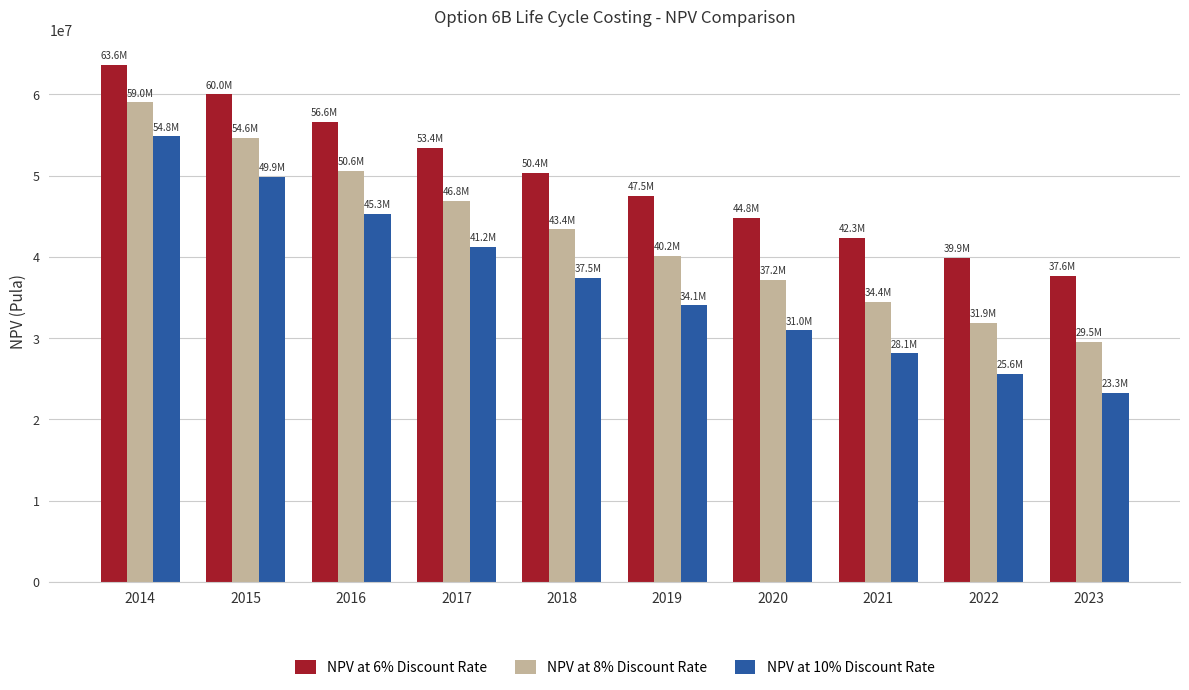

What are all the series names shown in the legend?

NPV at 6% Discount Rate, NPV at 8% Discount Rate, NPV at 10% Discount Rate